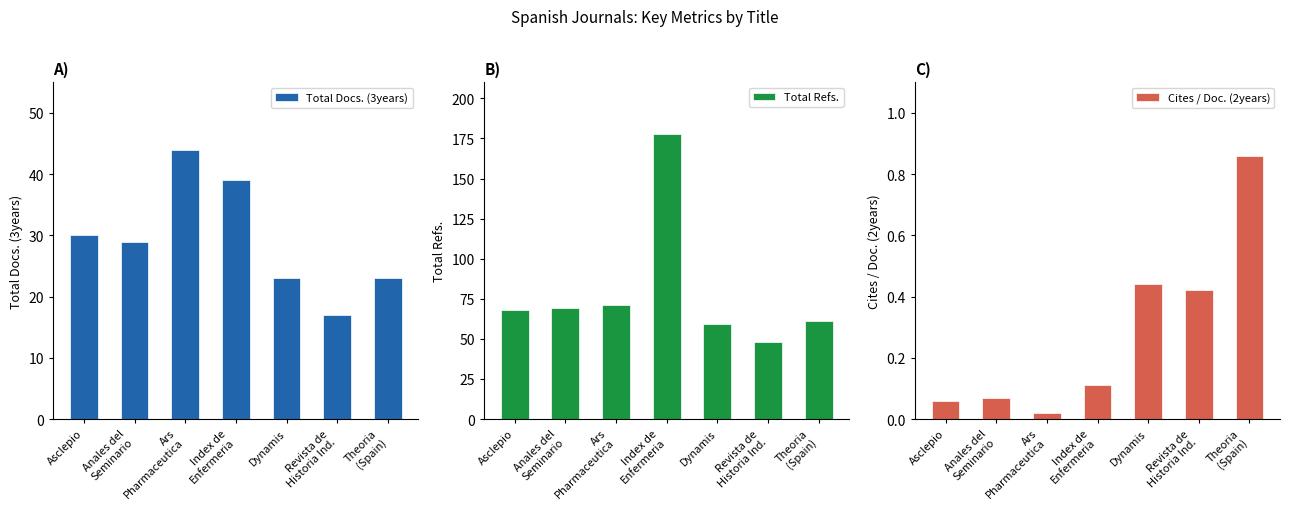

Which has a higher value, Dynamis or Asclepio?

Asclepio